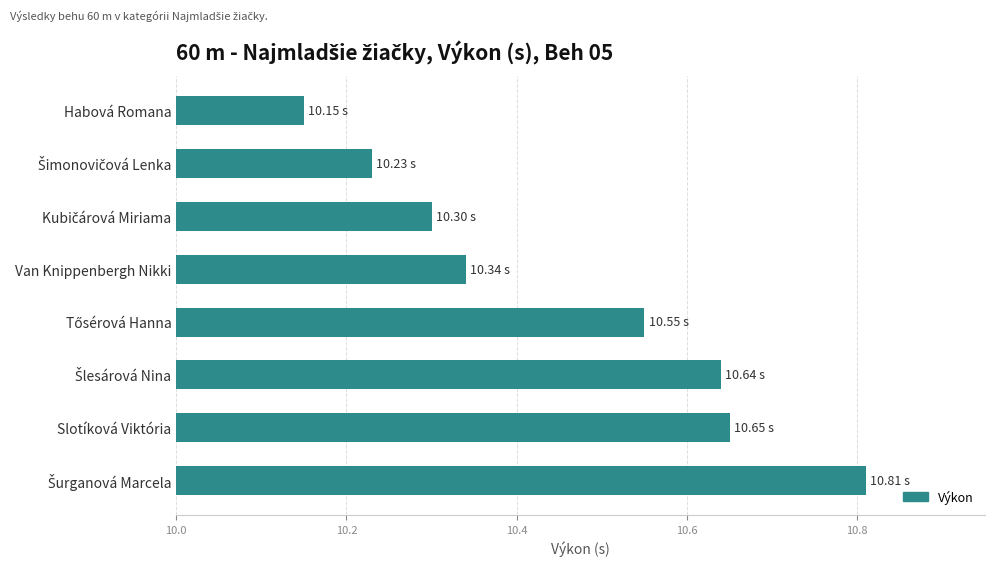

Count the number of categories in the chart.

8